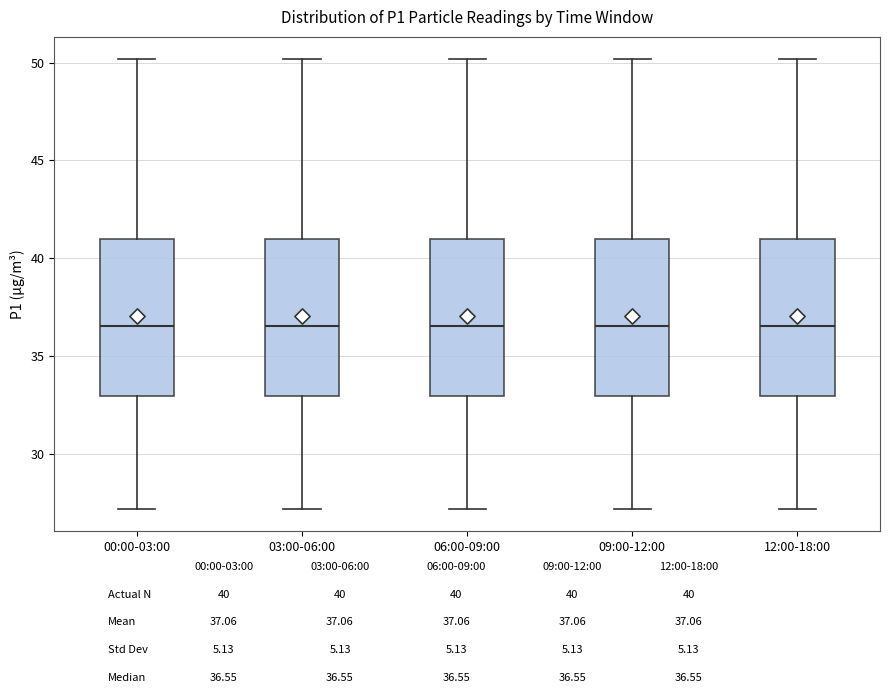

Reading left to right, transcribe this box plot: for each box, give where its median line is, the range the box spans, and where its two whiskers end, as read against the y-axis. The values are not printed on the chart, so give them approximately, as read against the axis.

00:00-03:00: median 36.5, box 33.0 to 41.0, whiskers 27.0 to 50.0
03:00-06:00: median 36.5, box 33.0 to 41.0, whiskers 27.0 to 50.0
06:00-09:00: median 36.5, box 33.0 to 41.0, whiskers 27.0 to 50.0
09:00-12:00: median 36.5, box 33.0 to 41.0, whiskers 27.0 to 50.0
12:00-18:00: median 36.5, box 33.0 to 41.0, whiskers 27.0 to 50.0